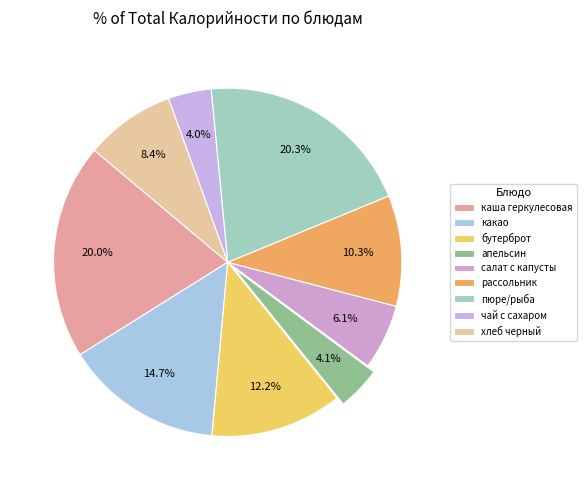

Count the number of slices in the pie.

9